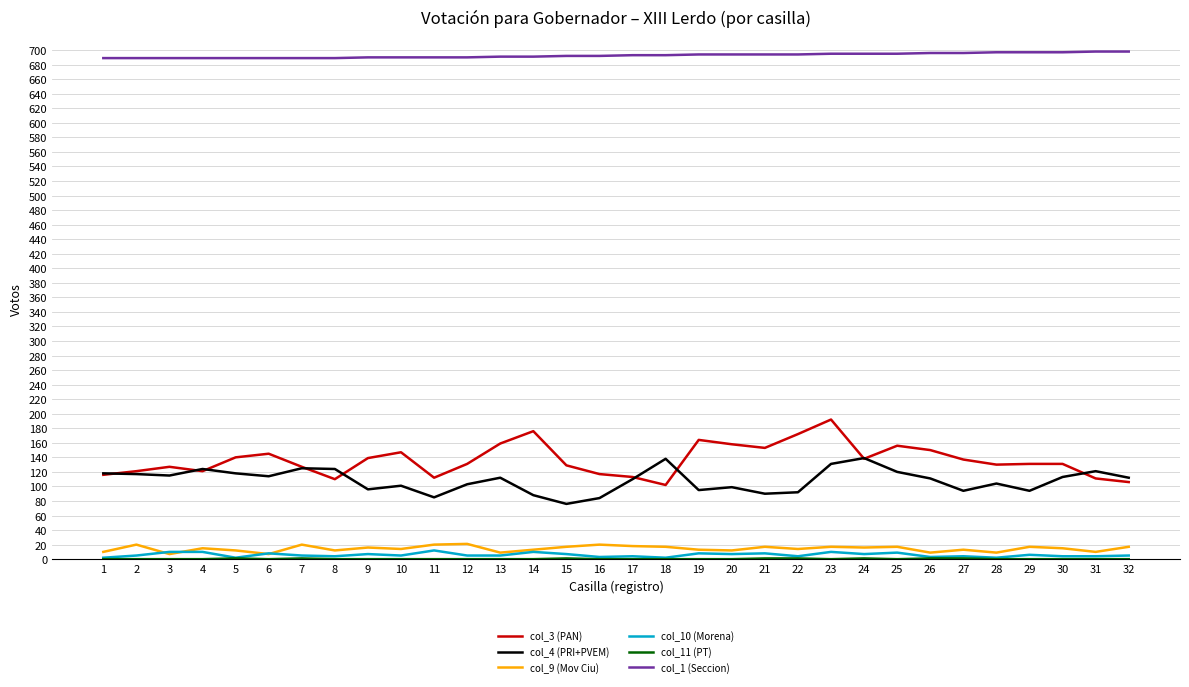

Is it true that col_4 (PRI+PVEM) equals 111 at 26?

True